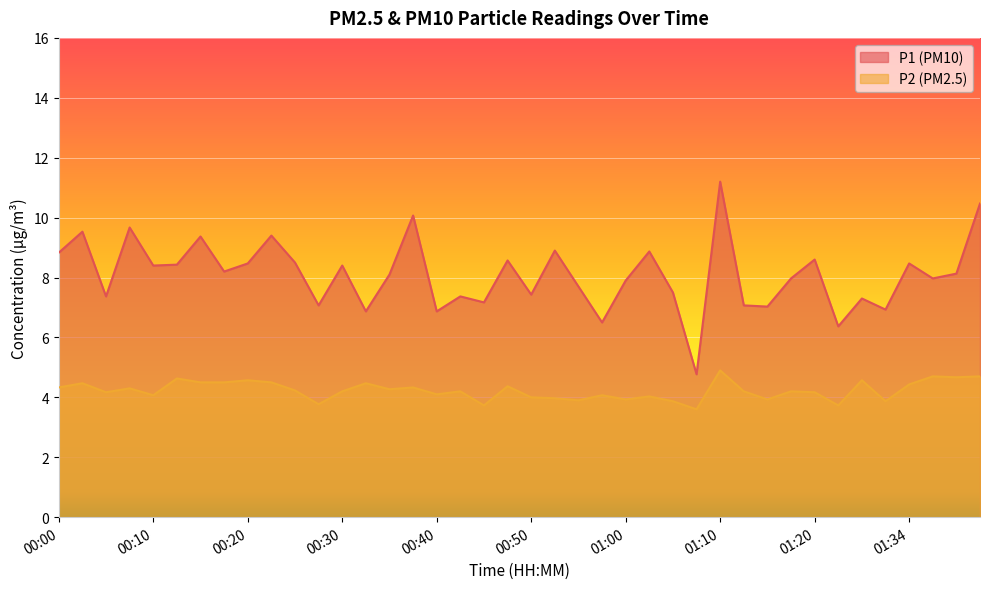

What are all the series names shown in the legend?

P1, P2